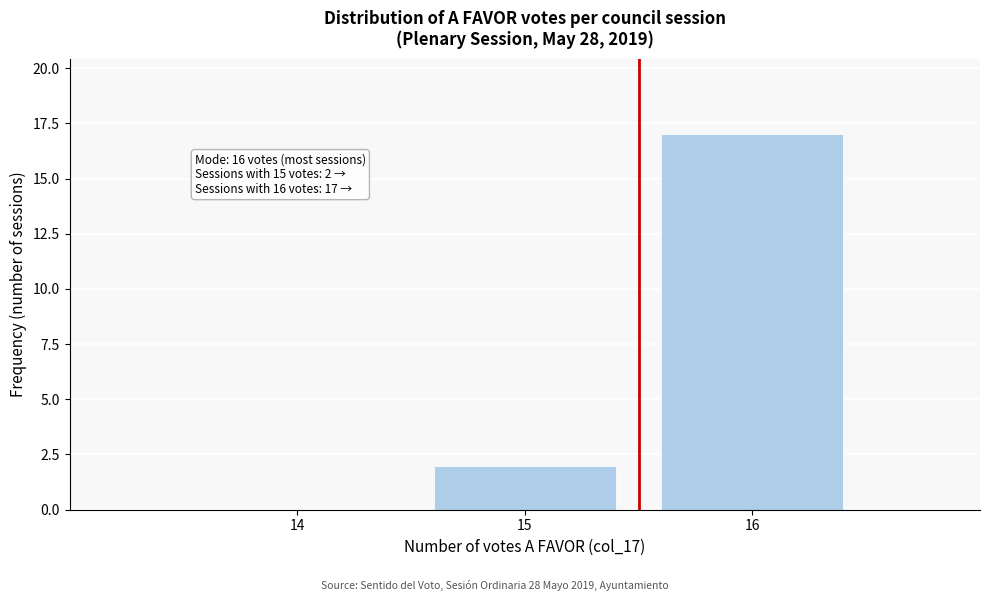

Reading left to right, list all the values displayed in this chart.

14=0	15=2	16=17